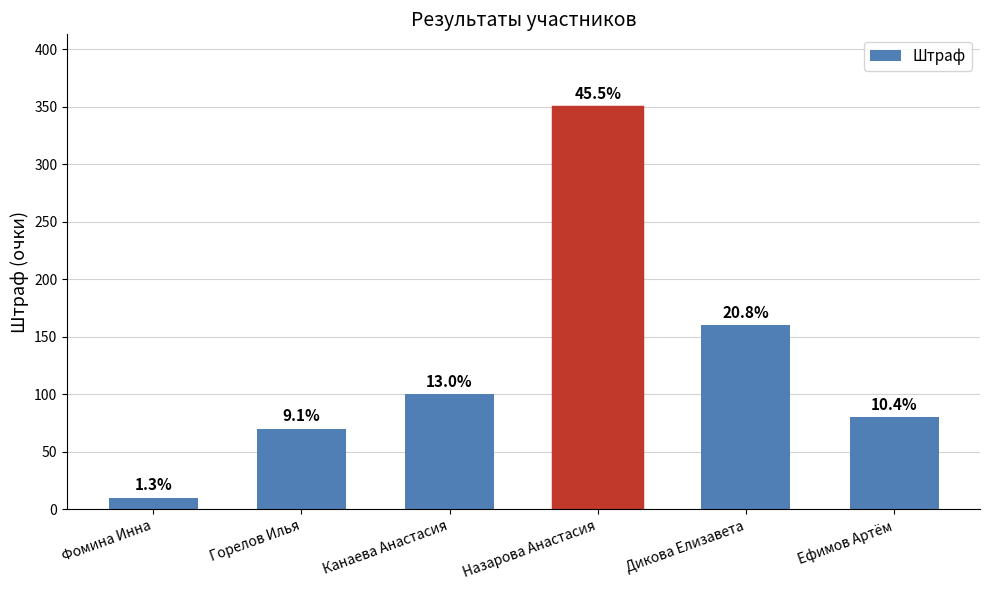

Does the chart contain any negative values?

No